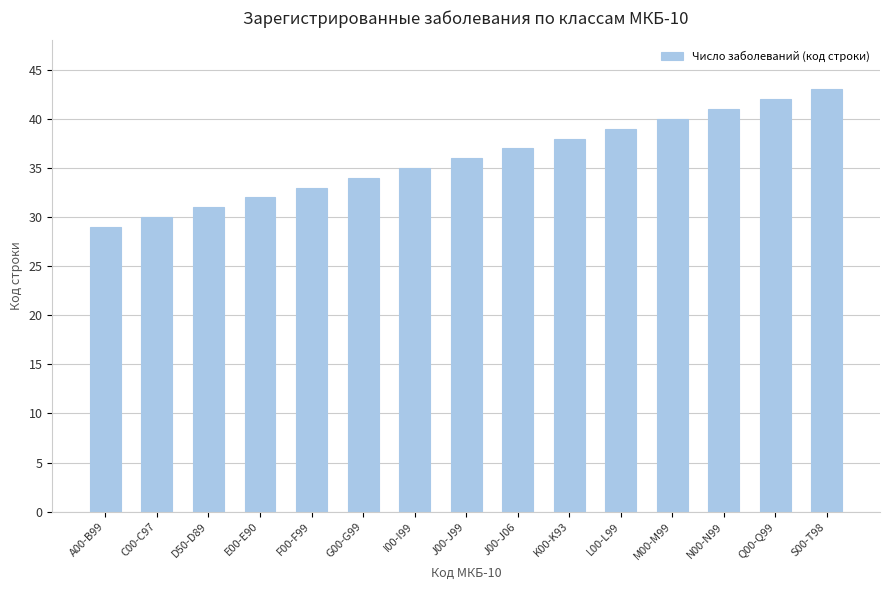

What is the value of the 13th bar from the left?

41